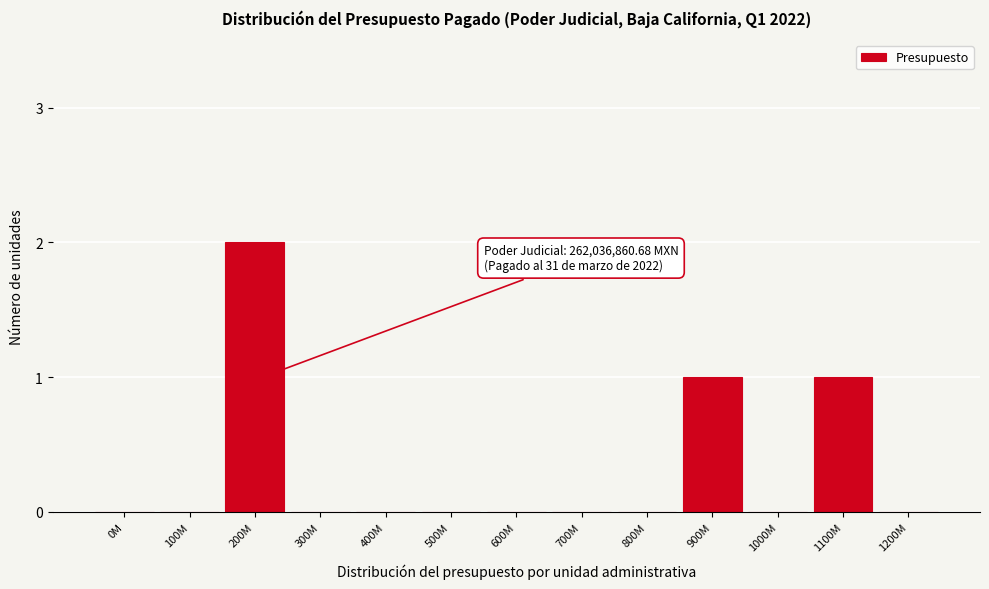

Reading left to right, transcribe all the data shown in this chart.

0M=0	100M=0	200M=2	300M=0	400M=0	500M=0	600M=0	700M=0	800M=0	900M=1	1000M=0	1100M=1	1200M=0